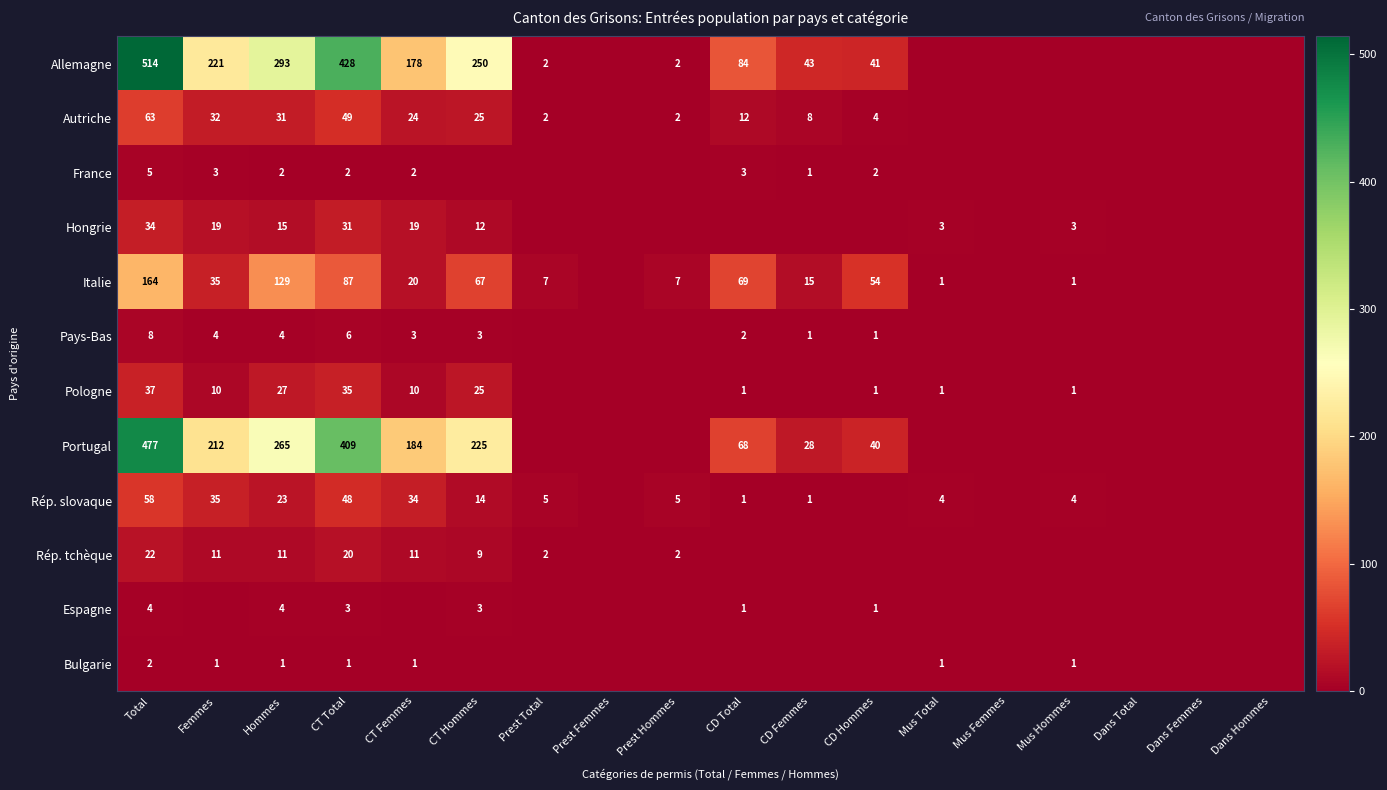

Is it true that Italie equals 0 at Mus Hommes?

False